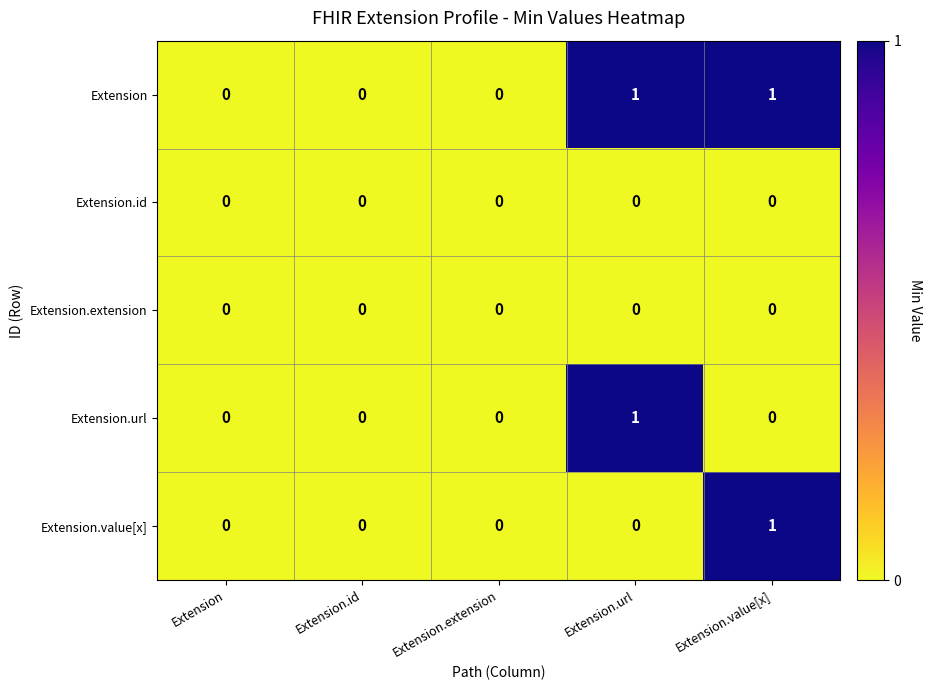

What is the difference between the highest and lowest values at Extension.value[x]?

1